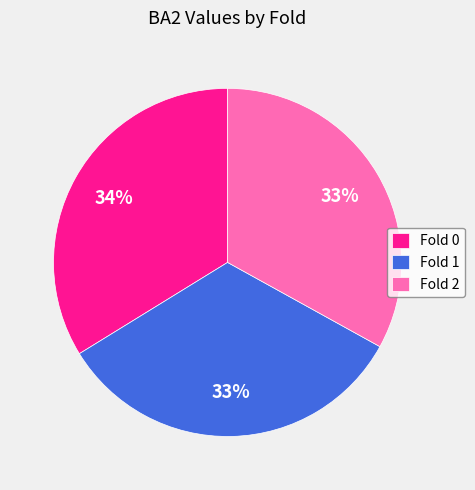

Is Fold 1 the majority of the pie?

No